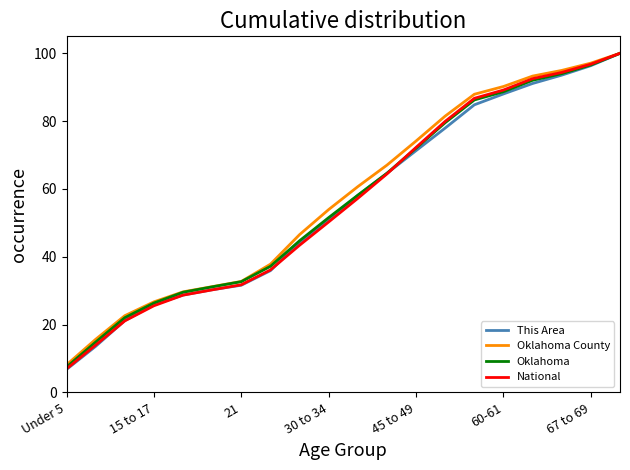

What is the maximum value for Oklahoma?

100.0